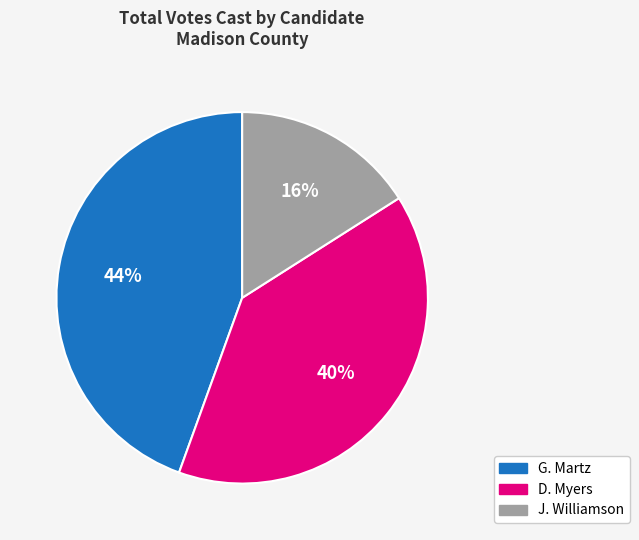

To the nearest percent, what is the difference between the largest and smallest slice percentages?

28%